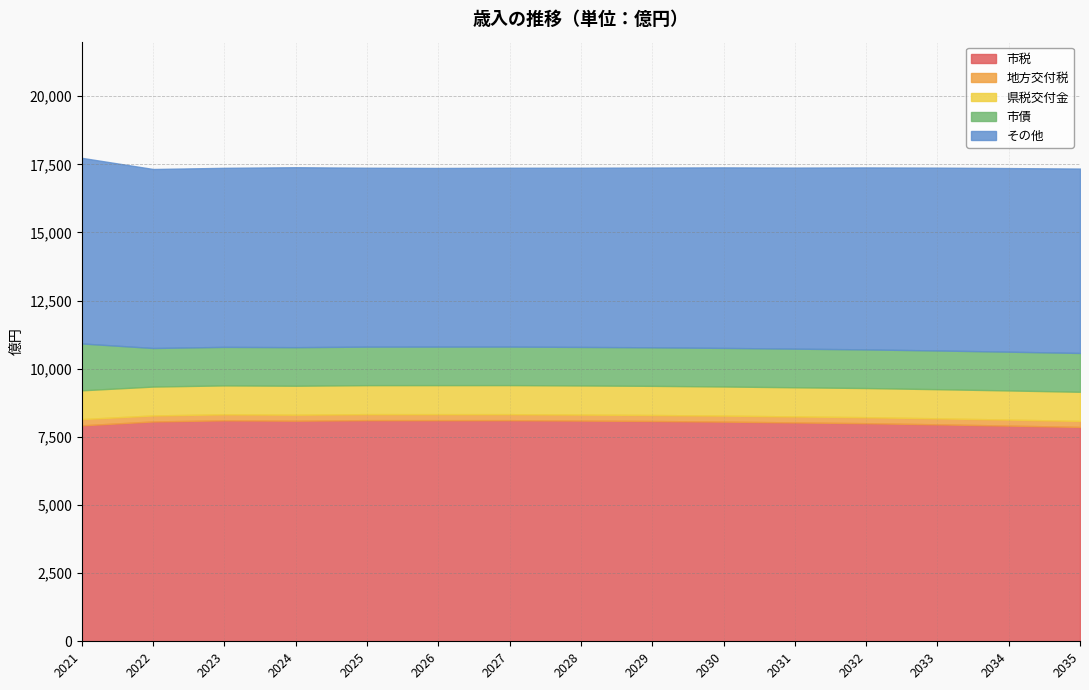

How many distinct data groups are displayed?

5